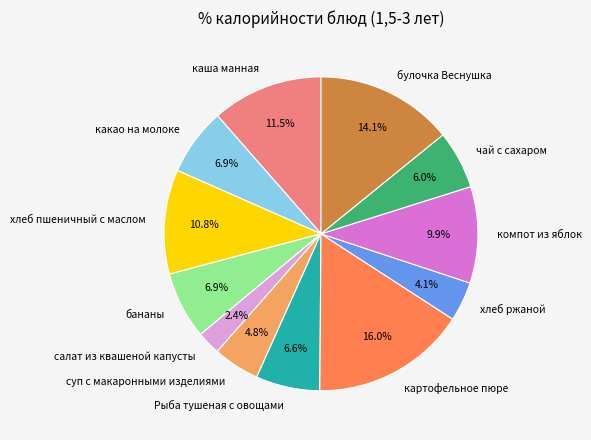

What is the ratio of the value at бананы to the value at какао на молоке?

1.0